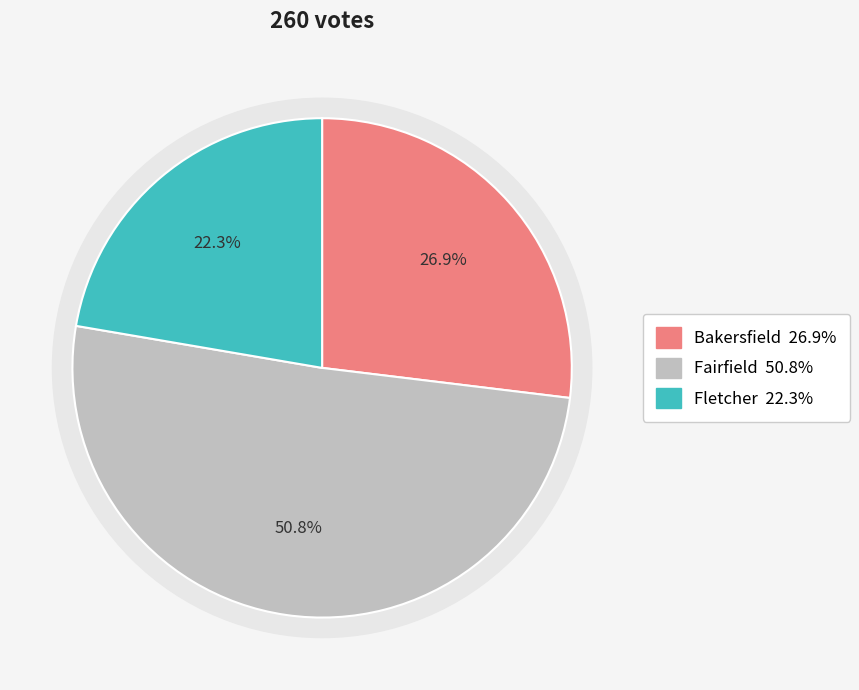

To the nearest percent, what percentage of the pie is Fairfield?

51%